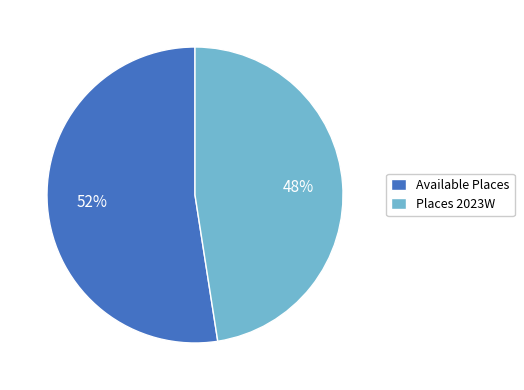

Which category has the biggest portion of the pie?

Available Places